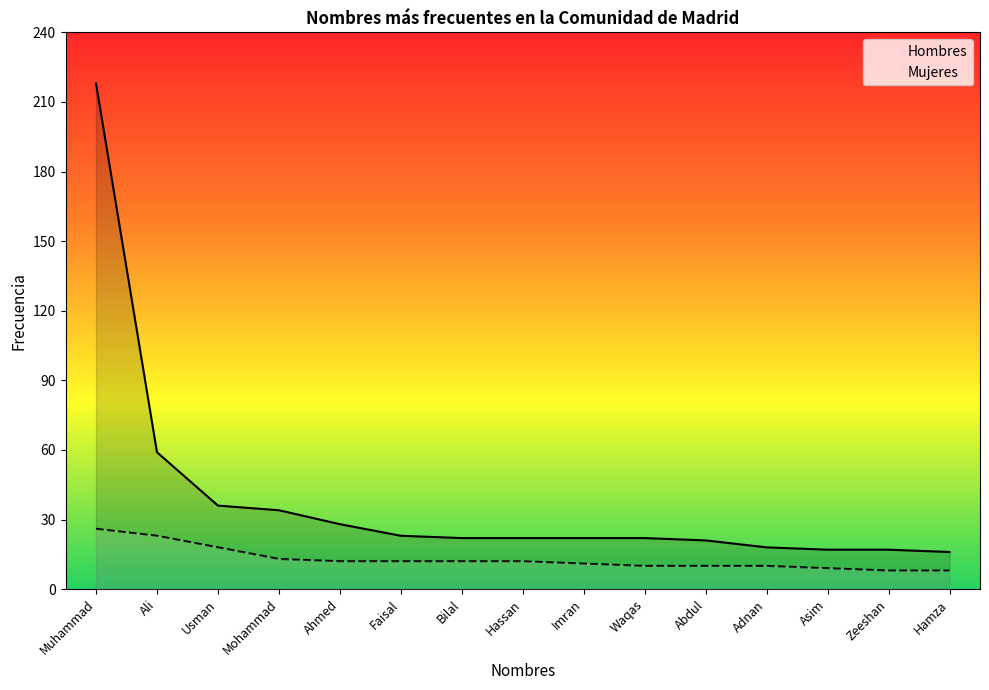

What position from the right is Mohammad?

12